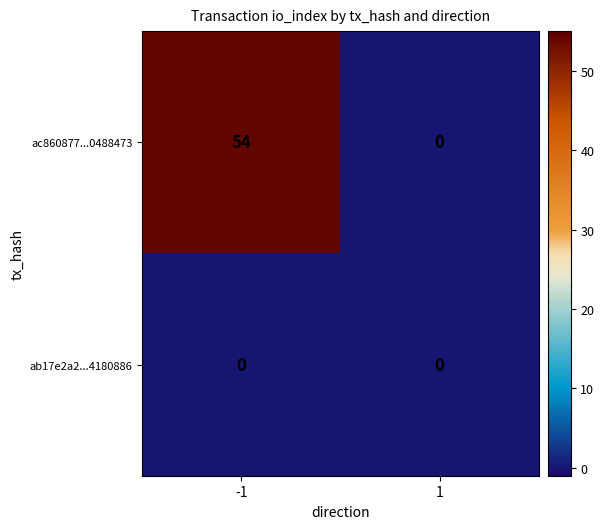

Which series has the largest range (max minus min)?

ac860877...0488473